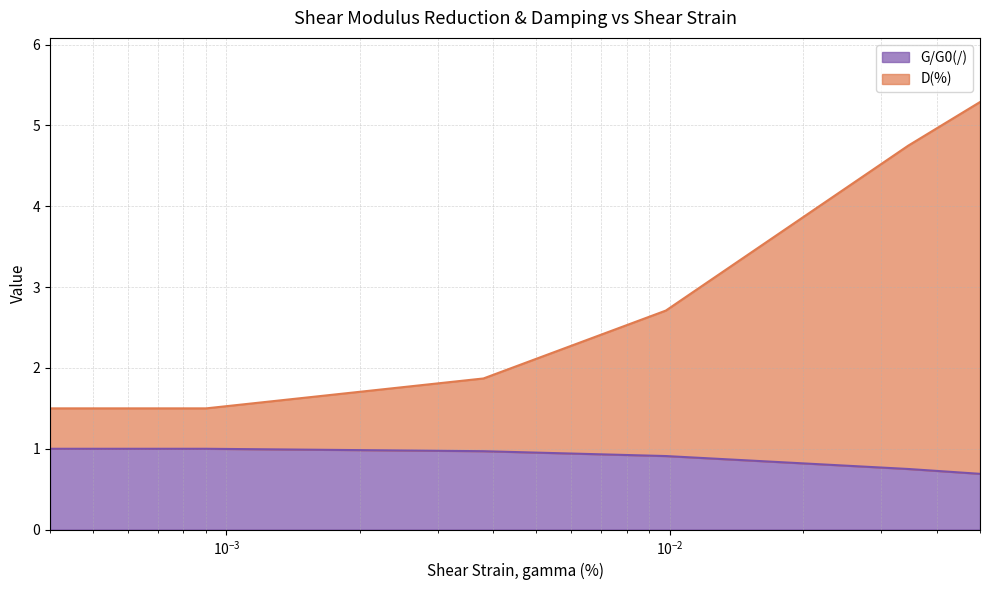

Does the chart display data point markers on the line(s)?

No